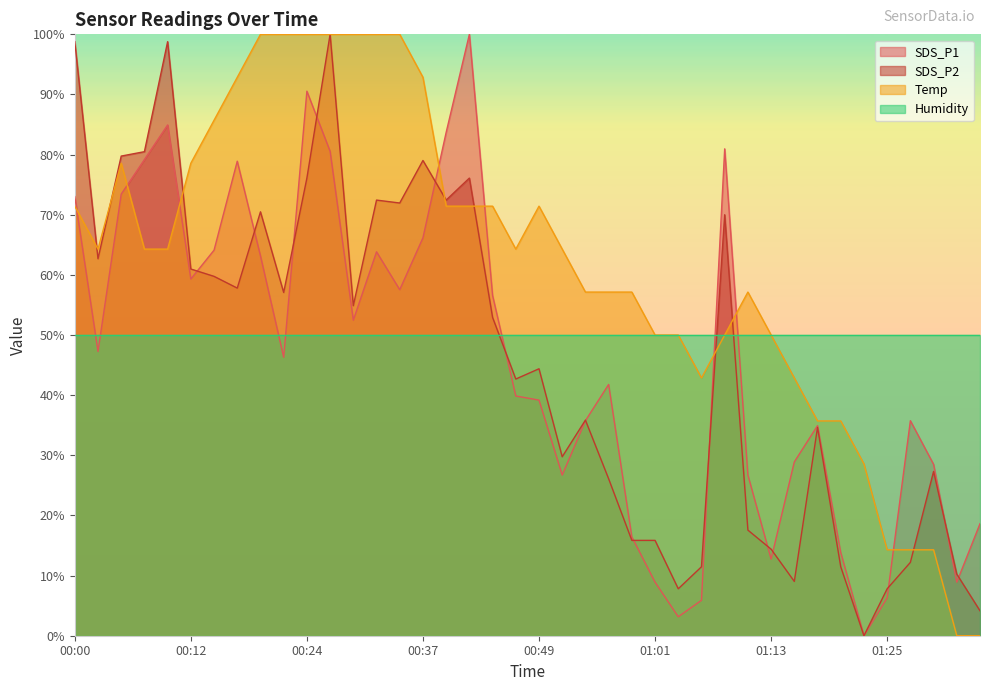

List the labels in order of Temp value, largest first.

00:20, 00:22, 00:24, 00:27, 00:29, 00:32, 00:34, 00:17, 00:37, 00:15, 00:05, 00:12, 00:00, 00:39, 00:41, 00:44, 00:49, 00:02, 00:07, 00:10, 00:46, 00:51, 00:54, 00:56, 00:58, 01:11, 01:01, 01:03, 01:08, 01:13, 01:06, 01:16, 01:18, 01:20, 01:23, 01:25, 01:28, 01:30, 01:33, 01:35